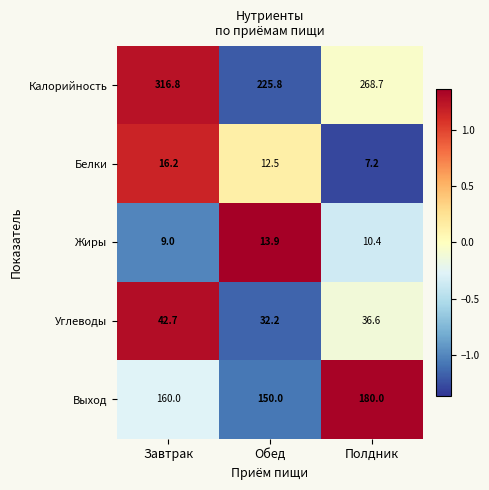

Where is Калорийность nearest to the value 271?

Полдник